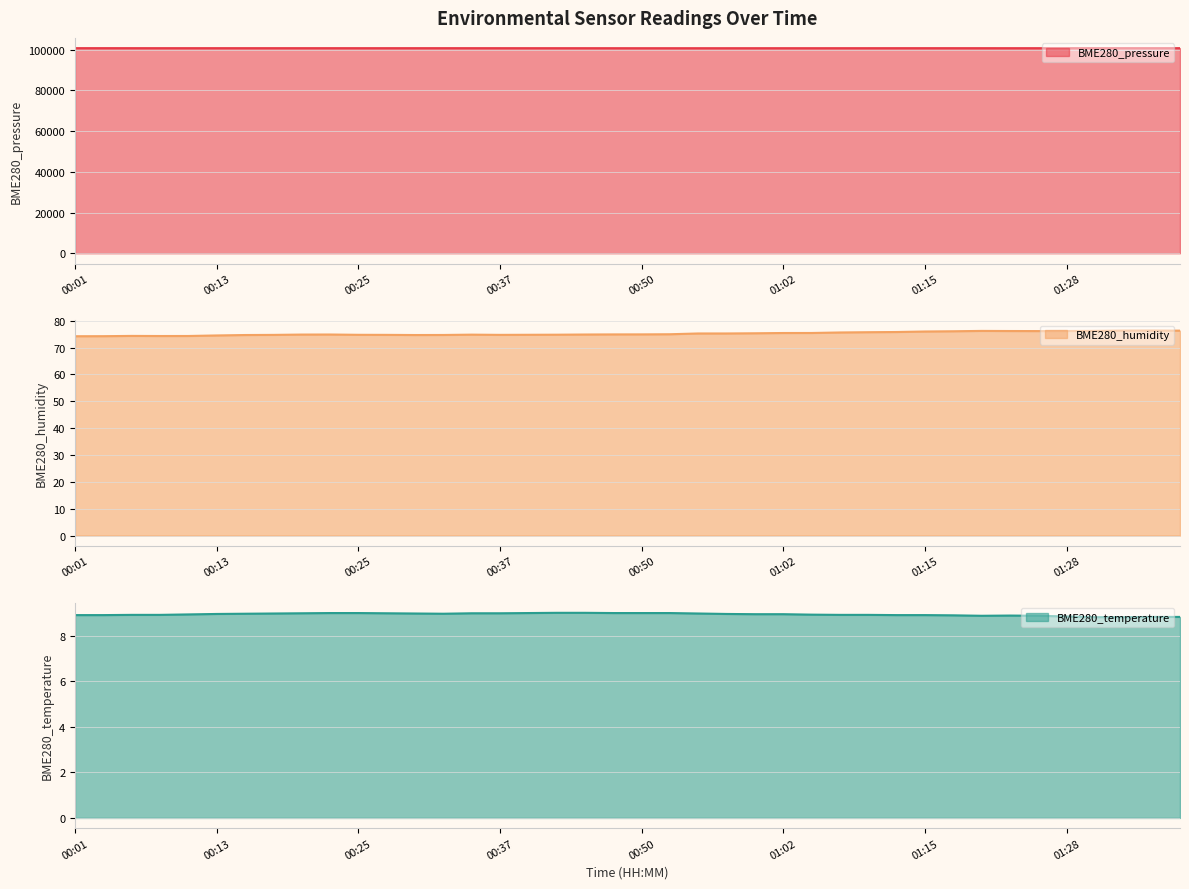

What value does the BME280_temperature series have at 00:40?

9.0